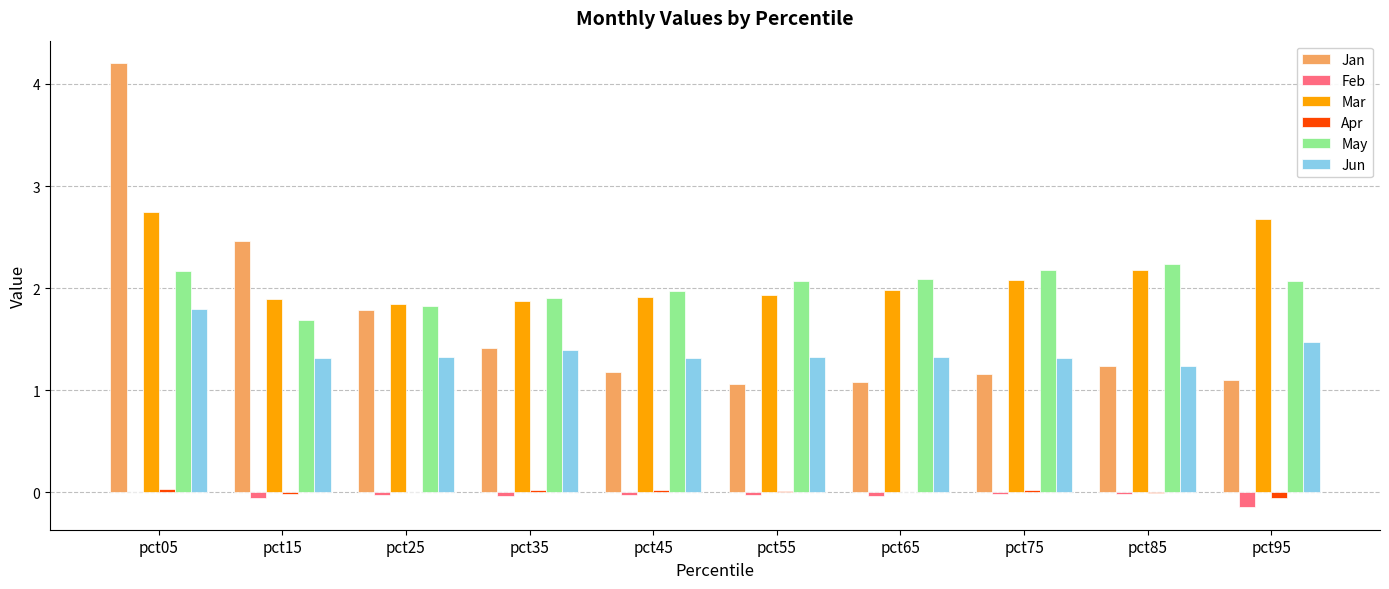

Is the value of Apr at pct05 greater than the value of Jan at pct85?

No